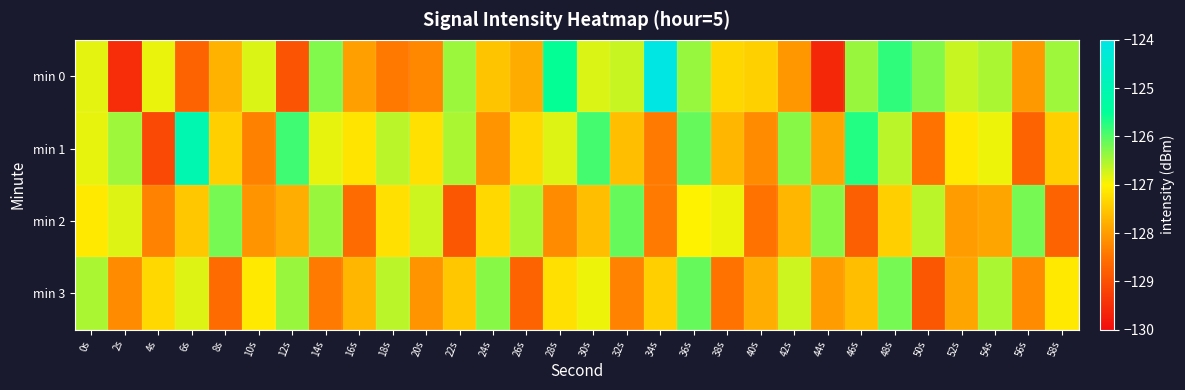

What is the spread (max minus min) of values at 44s?

3.3